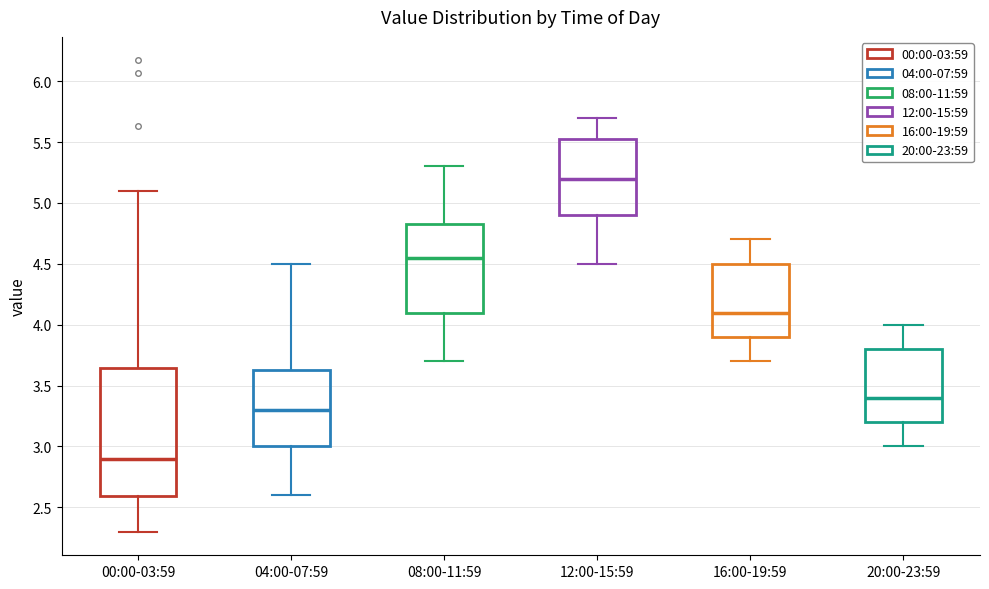

Which box is the tallest, from its lower edge to its upper edge?

00:00-03:59